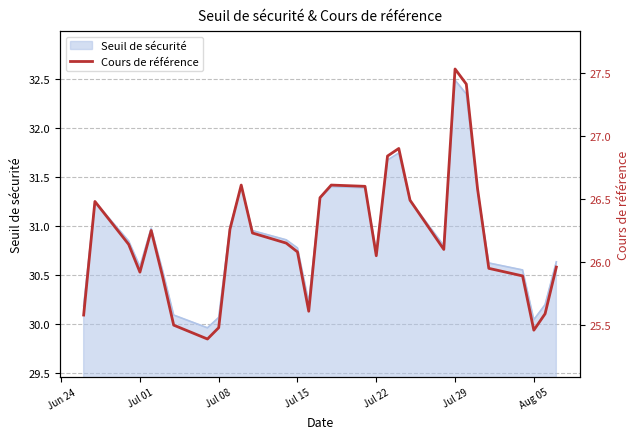

The value of Seuil de sécurité at Jul 01 is 30.6. True or false?

True